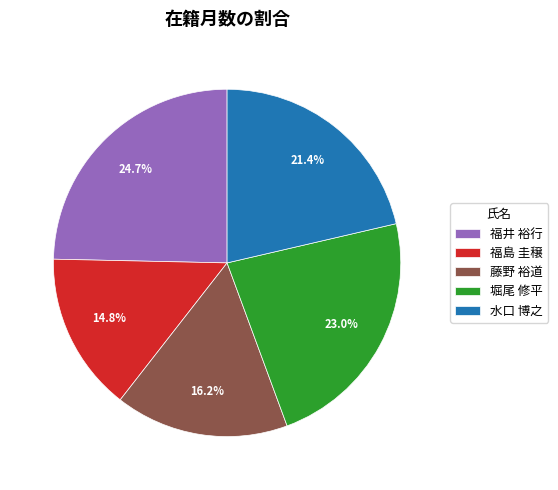

How many segments does this pie chart have?

5